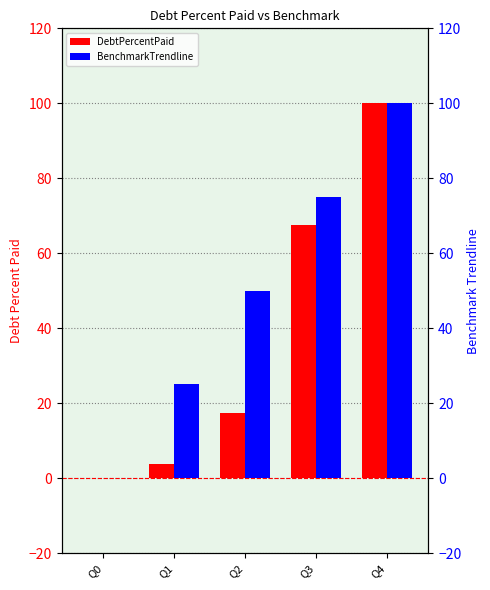

Rank the series by their average value, from highest to lowest.

BenchmarkTrendline, DebtPercentPaid